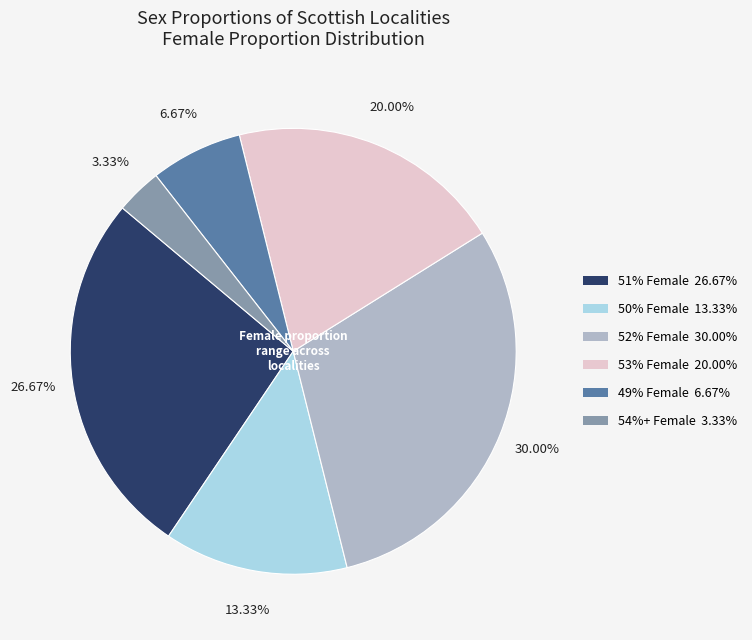

Is there any slice that represents more than half of the pie?

No